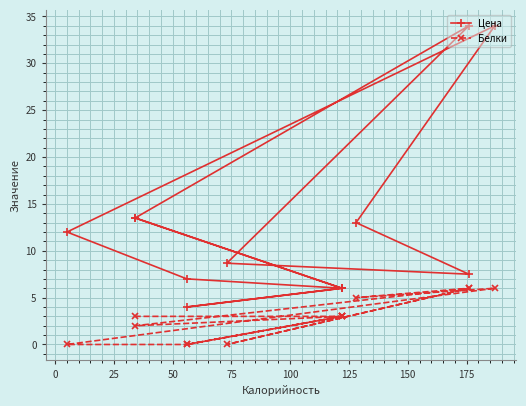

What is the value of the Белки point at the 7th from the left?

6.0